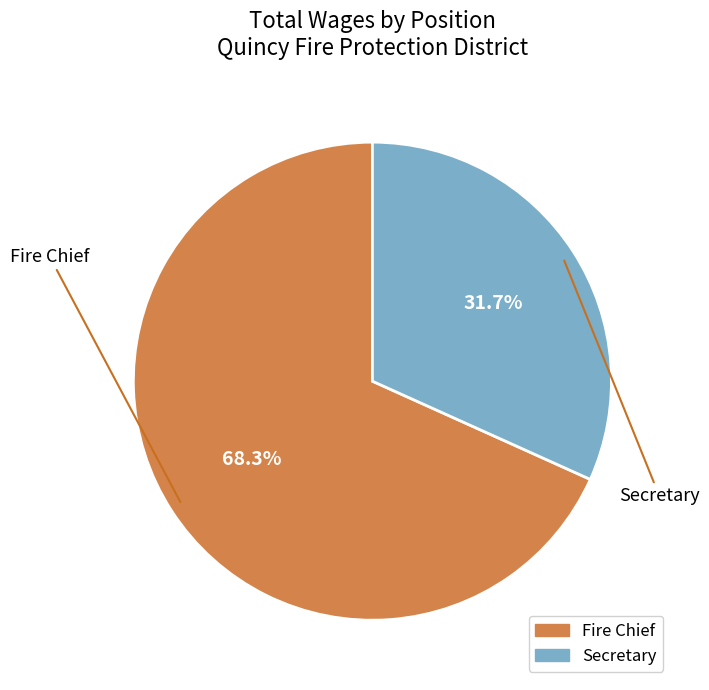

Which slice represents more than half of the pie?

Fire Chief